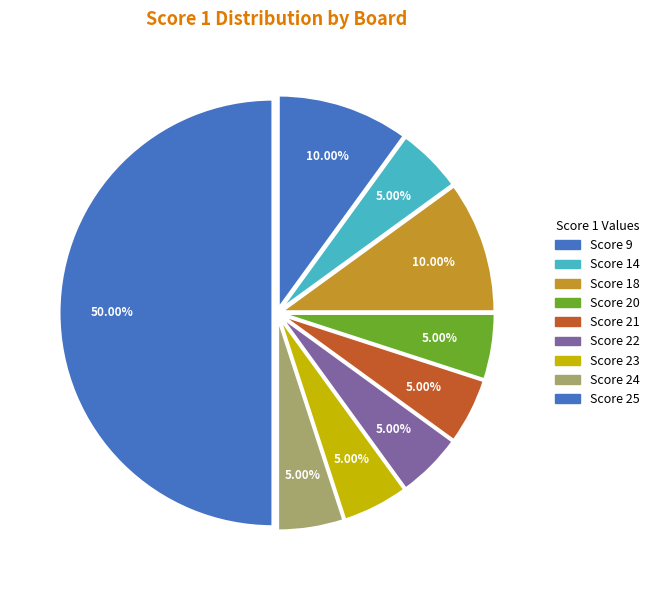

Count the number of slices in the pie.

9